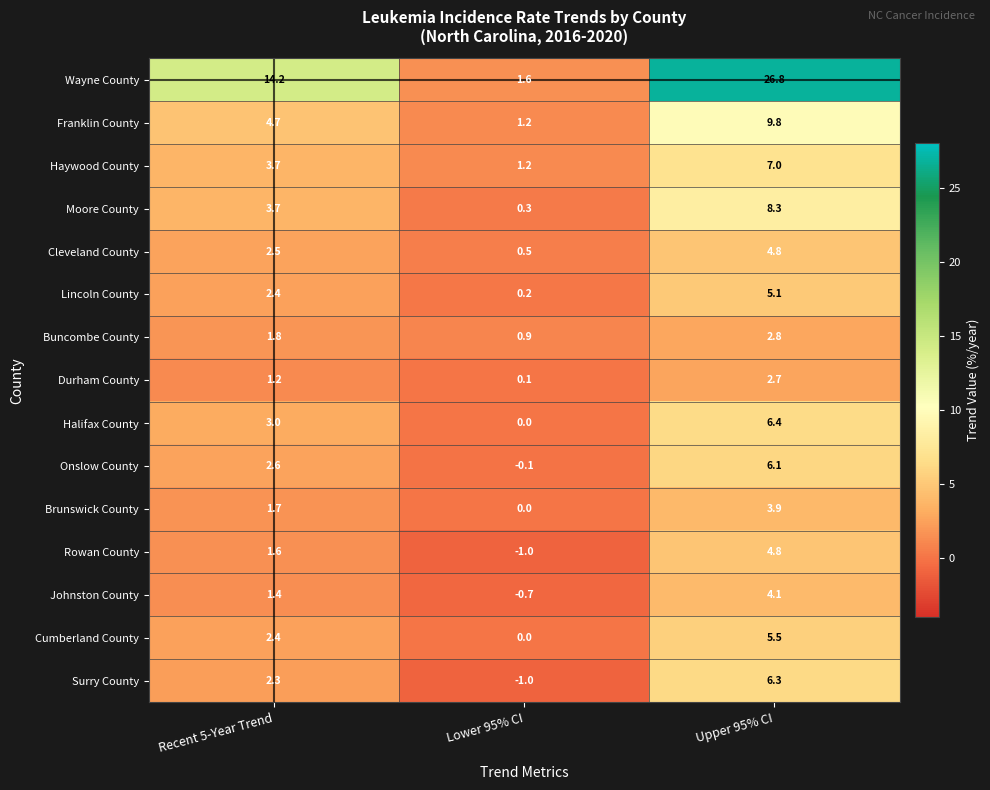

What is the total value across all series at Lower 95% CI?

3.2